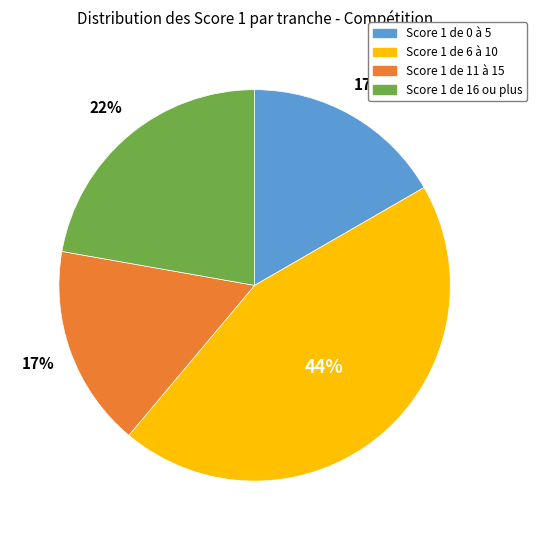

To the nearest percent, what portion does Score 1 de 11 à 15 represent?

17%